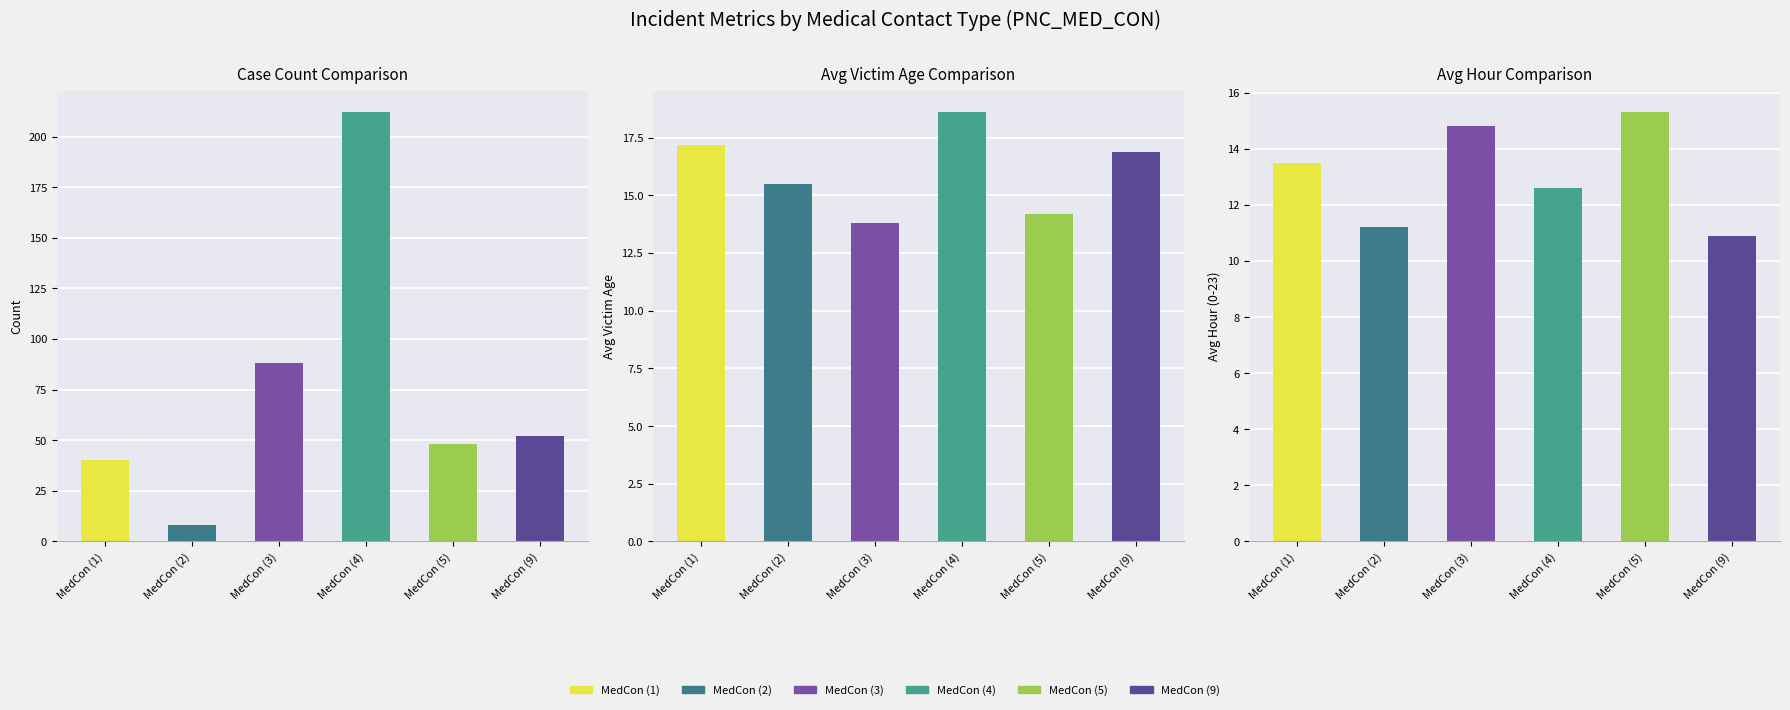

Reading right to left, what are all the values shown in this chart?

Count: MedCon (9)=52.0	MedCon (5)=48.0	MedCon (4)=212.0	MedCon (3)=88.0	MedCon (2)=8.0	MedCon (1)=40.0
Avg_VIC_EDA: MedCon (9)=16.9	MedCon (5)=14.2	MedCon (4)=18.6	MedCon (3)=13.8	MedCon (2)=15.5	MedCon (1)=17.2
Avg_PNC_REG_HOR: MedCon (9)=10.9	MedCon (5)=15.3	MedCon (4)=12.6	MedCon (3)=14.8	MedCon (2)=11.2	MedCon (1)=13.5